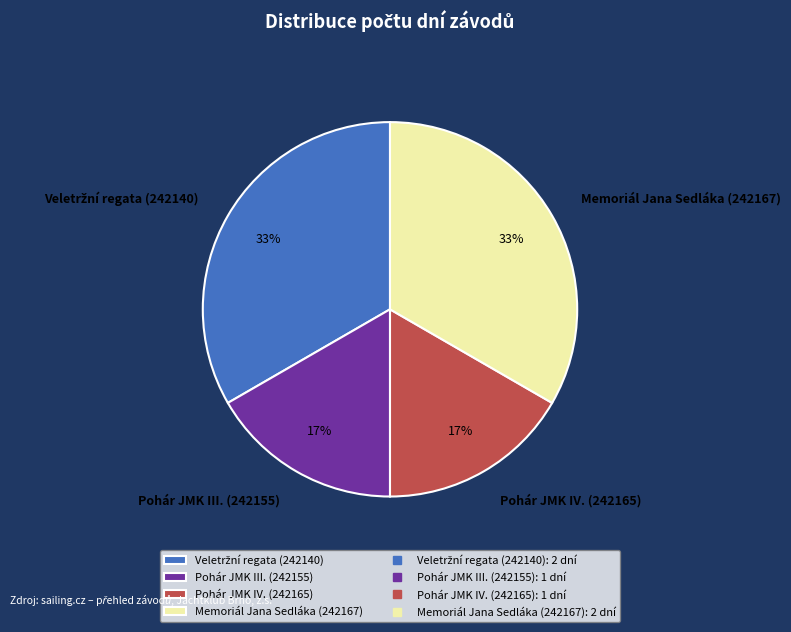

To the nearest percent, what is the average slice percentage?

25%